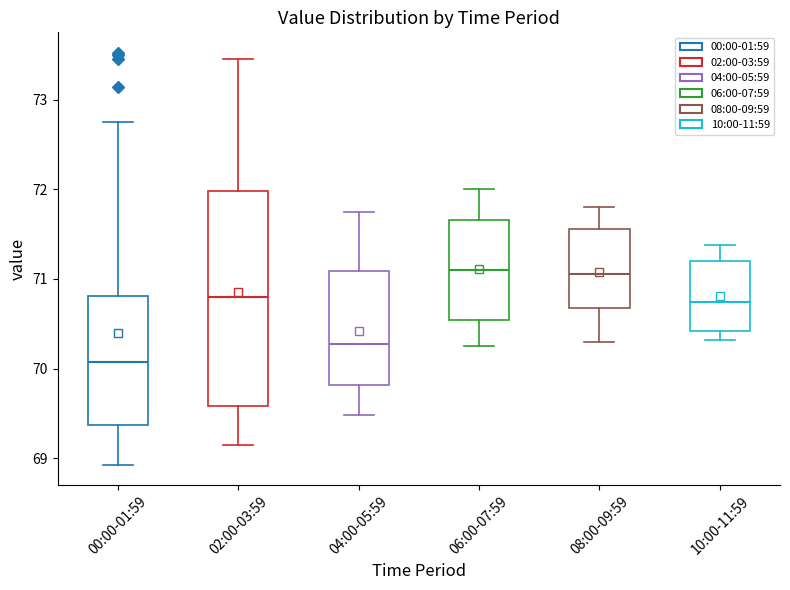

Which box is the tallest, from its lower edge to its upper edge?

02:00-03:59